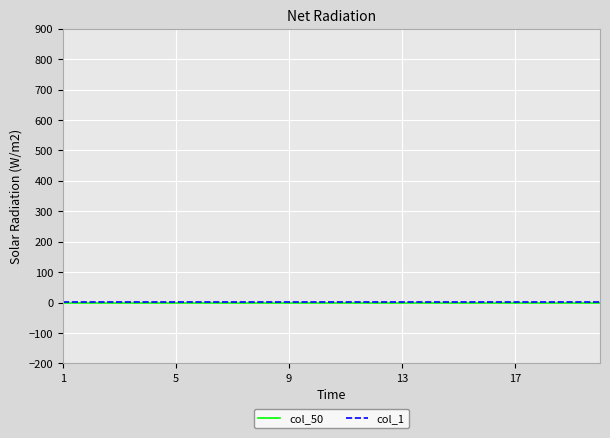

What is the value of the col_1 point at the 11th from the left?

1